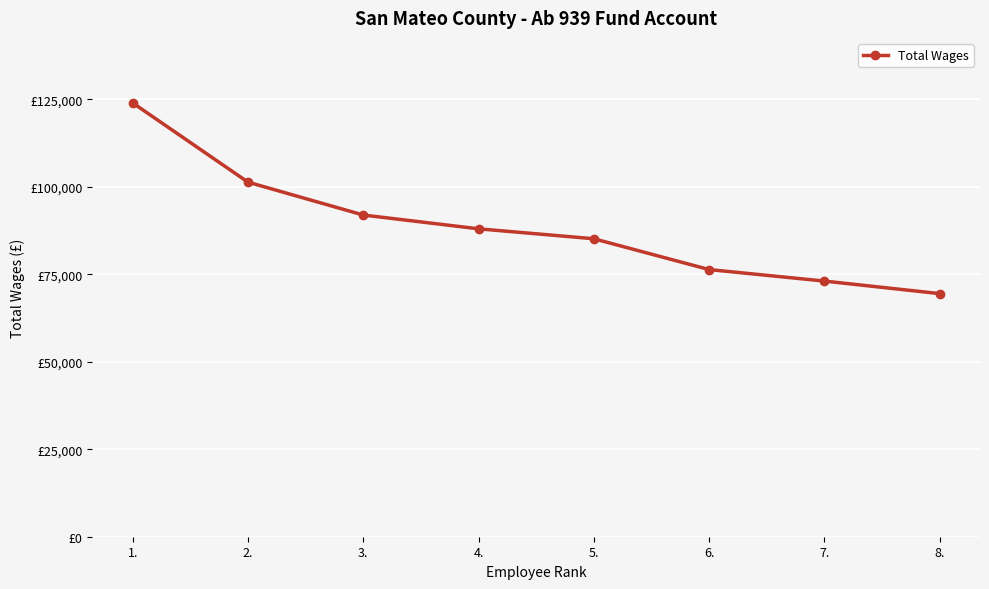

What is the difference between the maximum and minimum values?

54493